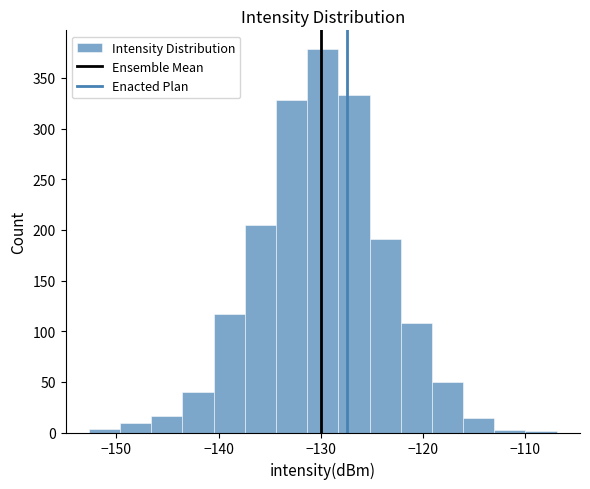

Read against the x-axis, roughly where is the centre of the tallest bar?

-130